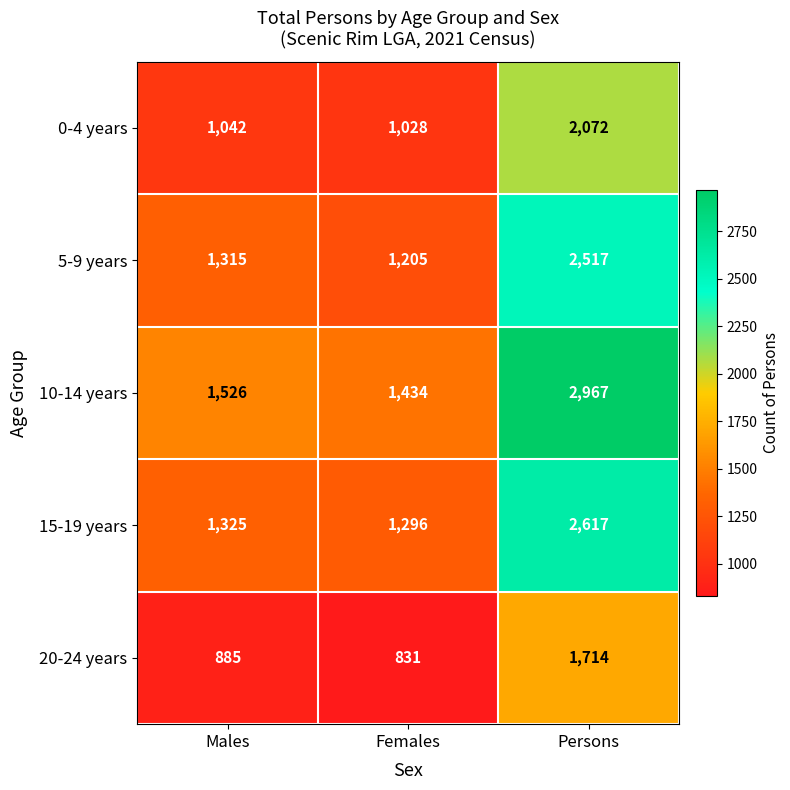

What is the smallest value displayed?

831